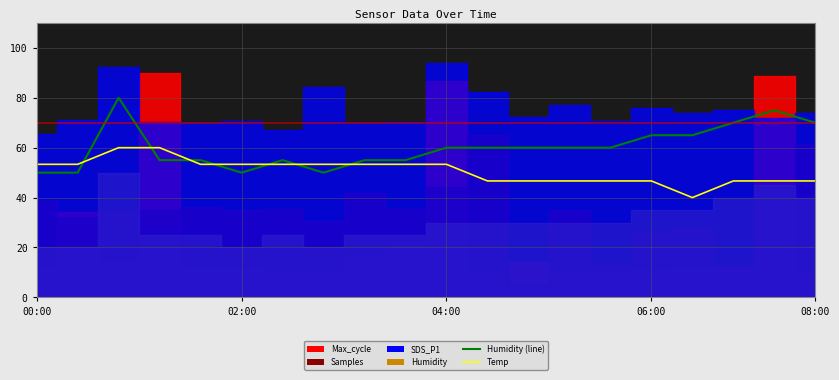

Which series has the largest range (max minus min)?

Humidity (line)